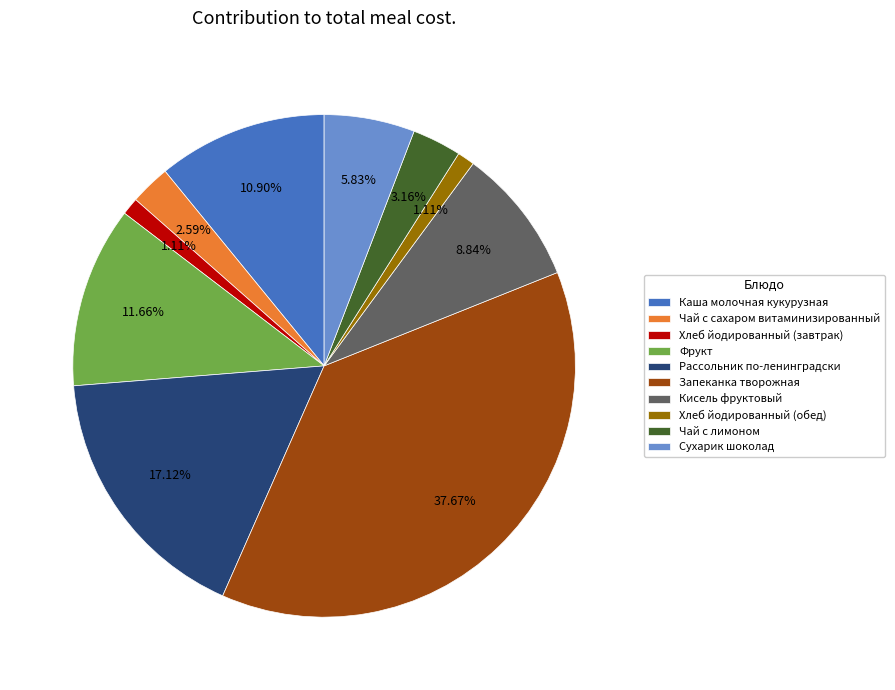

What is the largest slice in the pie chart?

Запеканка творожная